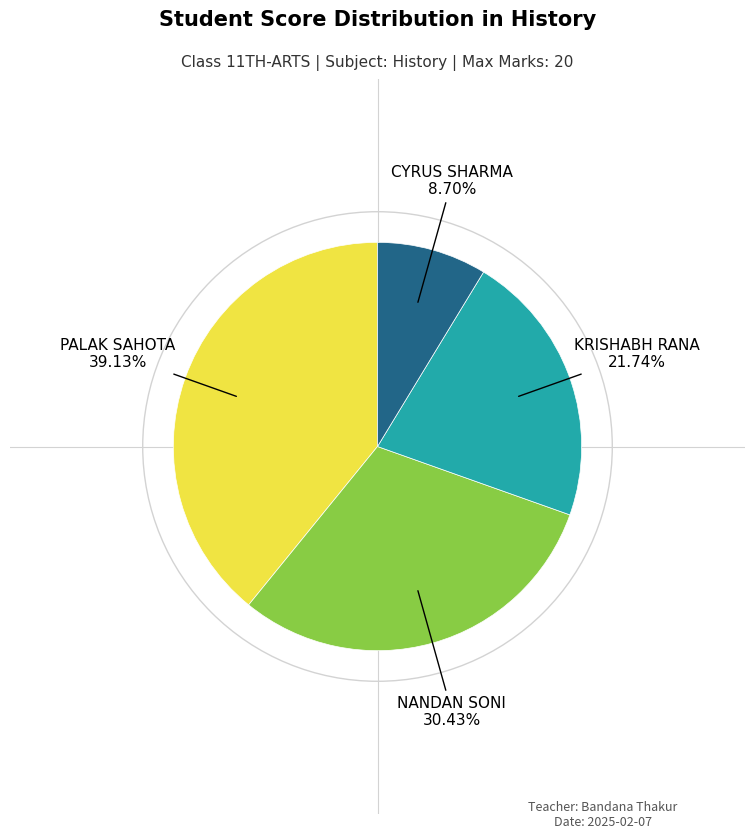

Does any single category account for the majority?

No